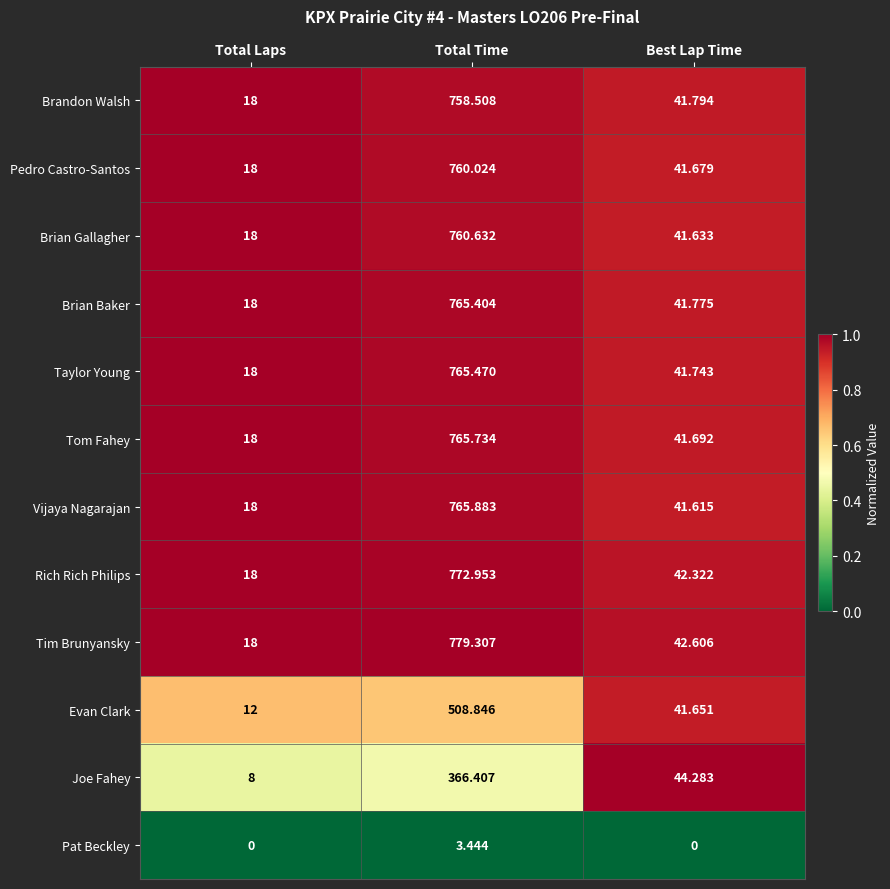

Between Total Time and Best Lap Time, which series saw the biggest shift?

Tim Brunyansky